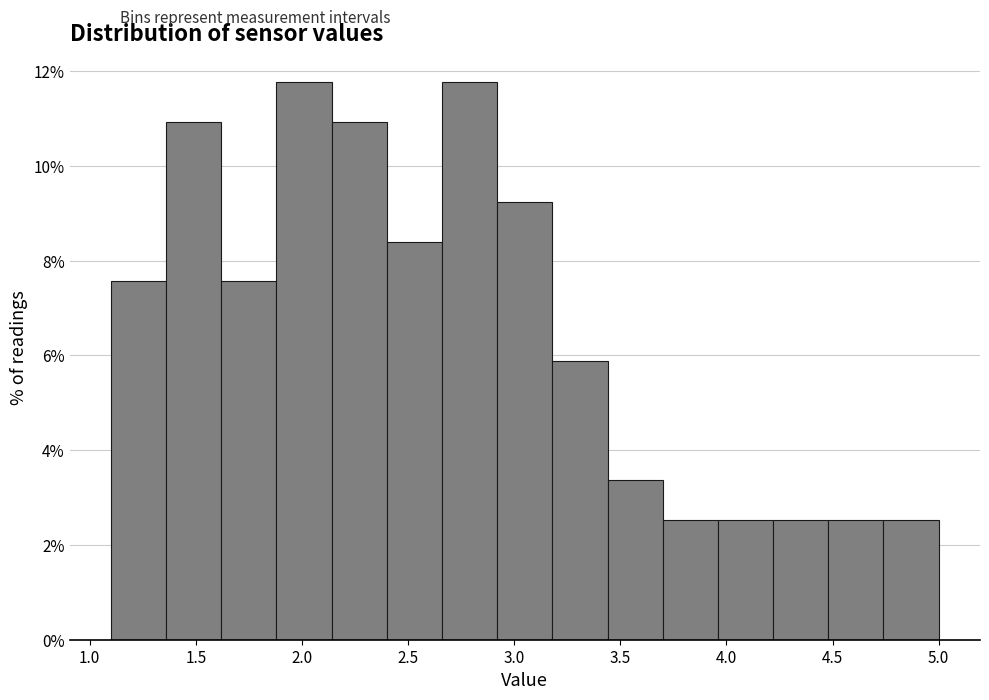

Reading left to right, transcribe this chart: for each bar, give the range it covers on the x-axis and its height. Neither the bar edges nor the heights are printed on the chart, so give them approximately, as read against the axes.

1.10 to 1.36: 7.6
1.36 to 1.62: 11.0
1.62 to 1.88: 7.6
1.88 to 2.14: 11.8
2.14 to 2.40: 11.0
2.40 to 2.66: 8.4
2.66 to 2.92: 11.8
2.92 to 3.18: 9.2
3.18 to 3.44: 5.8
3.44 to 3.70: 3.4
3.70 to 3.96: 2.6
3.96 to 4.22: 2.6
4.22 to 4.48: 2.6
4.48 to 4.74: 2.6
4.74 to 5.00: 2.6